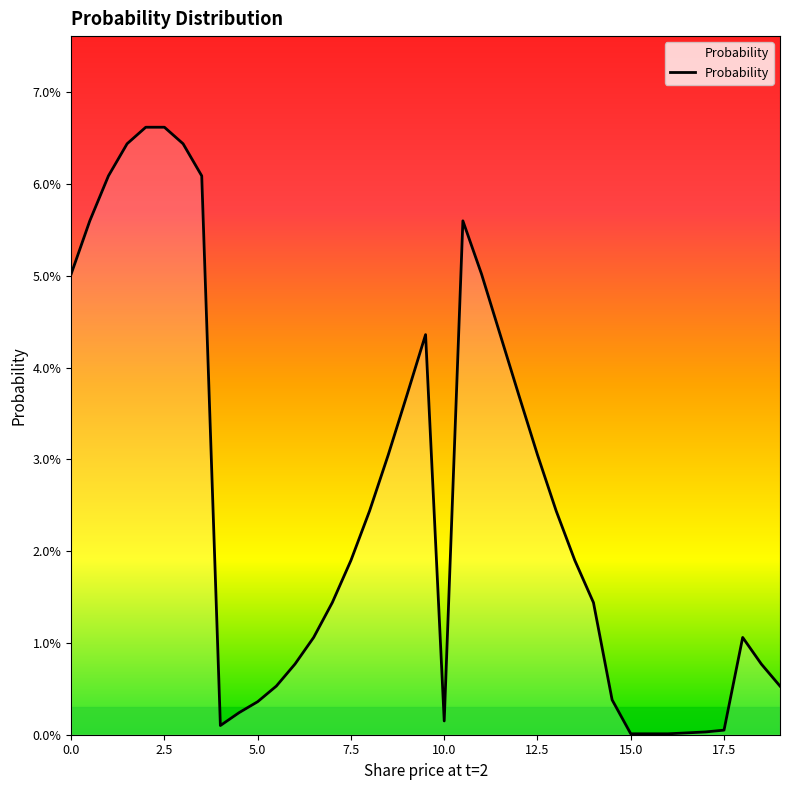

What is the difference between the maximum and second lowest values?

0.1